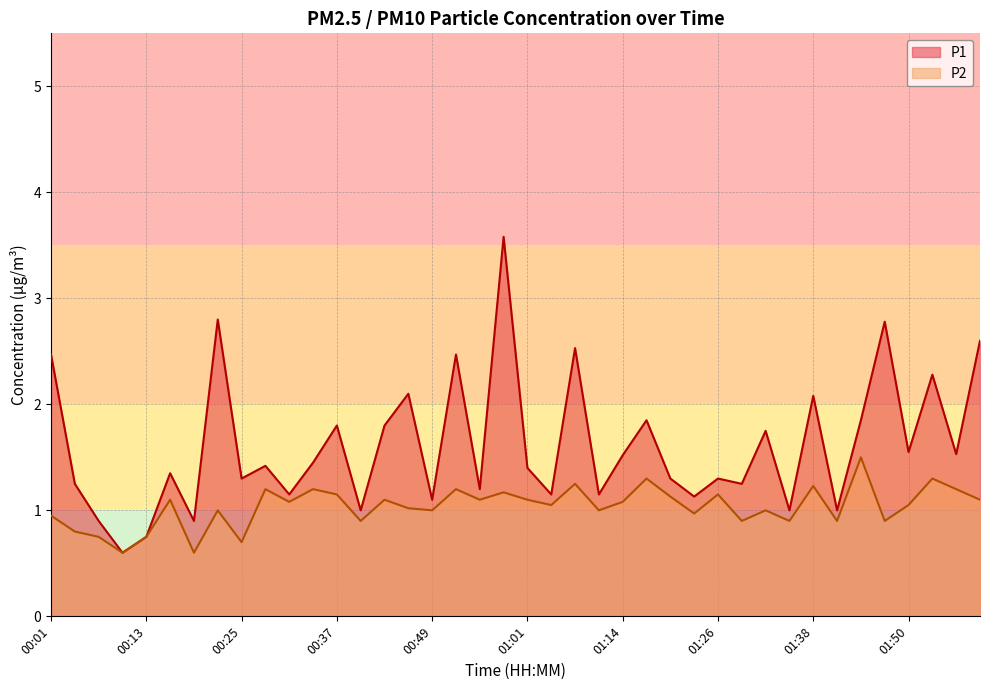

At which category does P1 reach its first local valley?

00:10